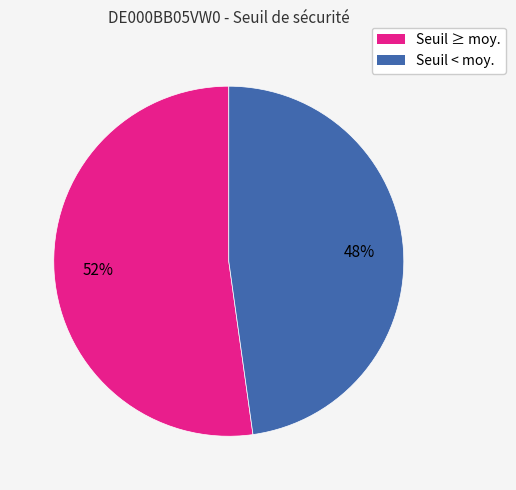

Is there any slice that represents more than half of the pie?

Yes